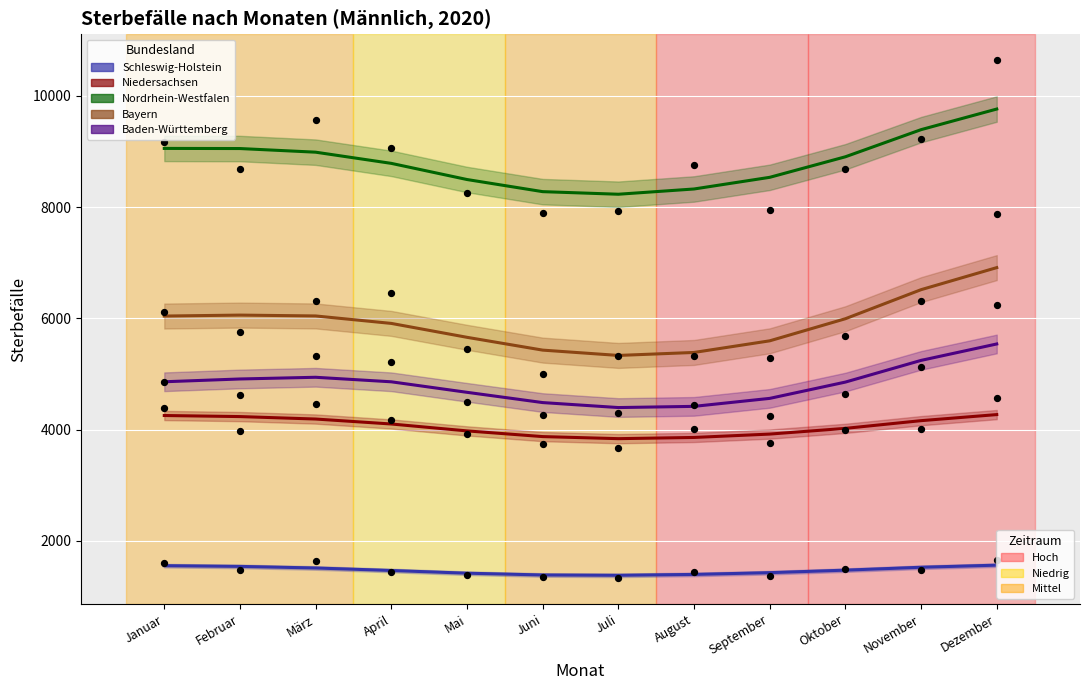

Which series has the largest total across all categories?

Nordrhein-Westfalen